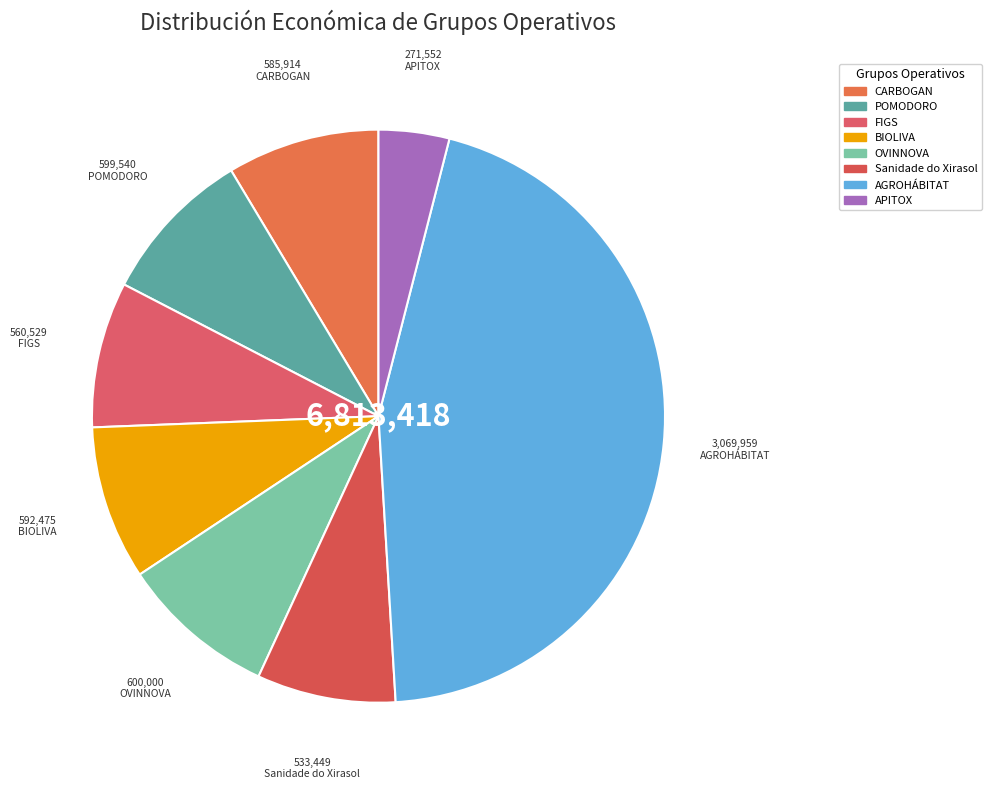

Which slice is the smallest?

APITOX